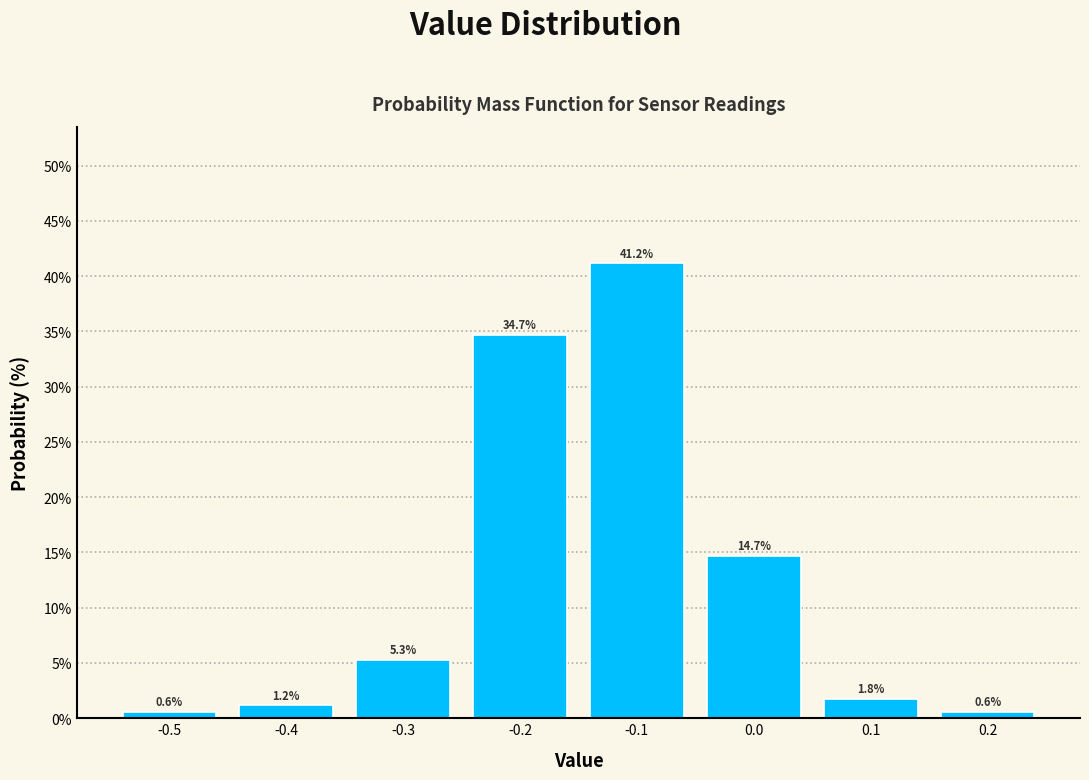

Reading left to right, list every bar in this chart as the range it spans on the x-axis followed by its height.

-0.55 to -0.45: 0.6
-0.45 to -0.35: 1.2
-0.35 to -0.25: 5.3
-0.25 to -0.15: 34.7
-0.15 to -0.05: 41.2
-0.05 to 0.05: 14.7
0.05 to 0.15: 1.8
0.15 to 0.25: 0.6